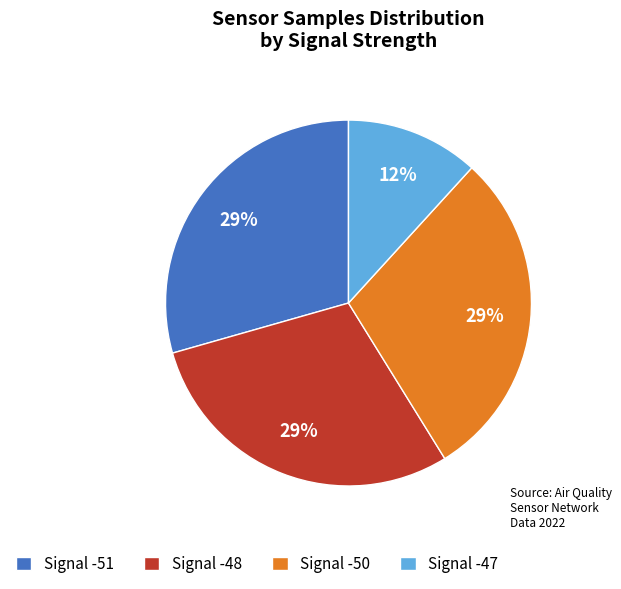

How many segments does this pie chart have?

4